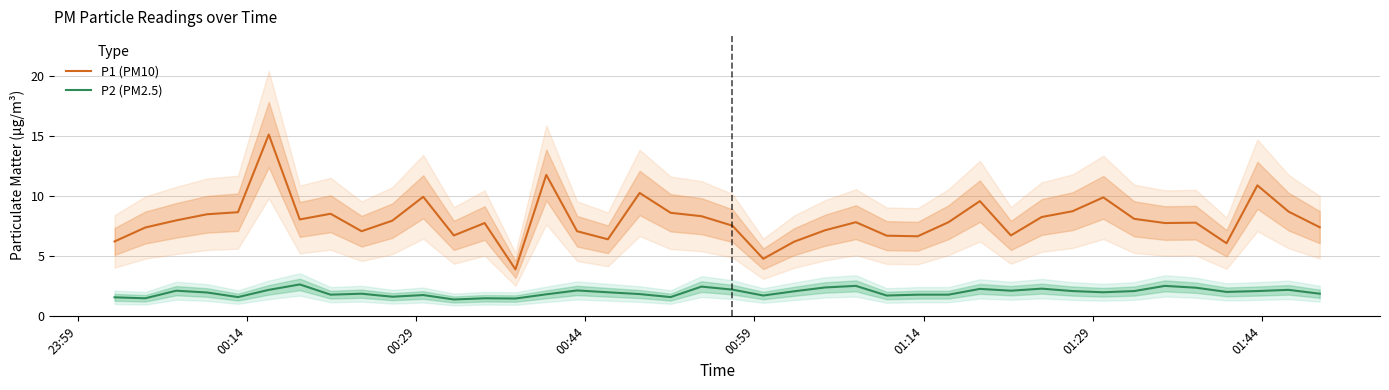

List the series in order of their overall mean, lowest first.

P2 (PM2.5), P1 (PM10)